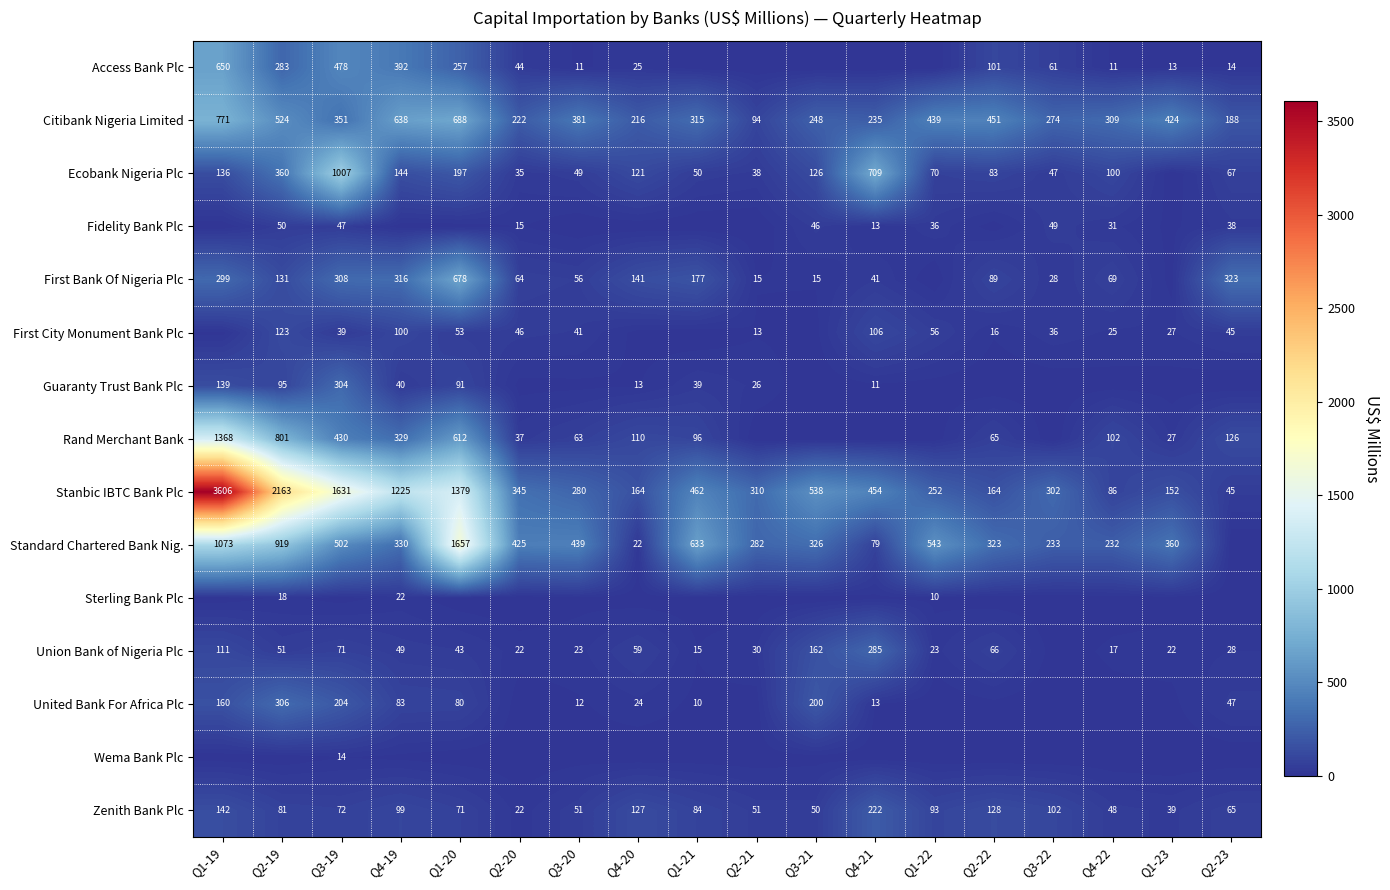

Between Q3-20 and Q2-21, which series saw the biggest shift?

Citibank Nigeria Limited